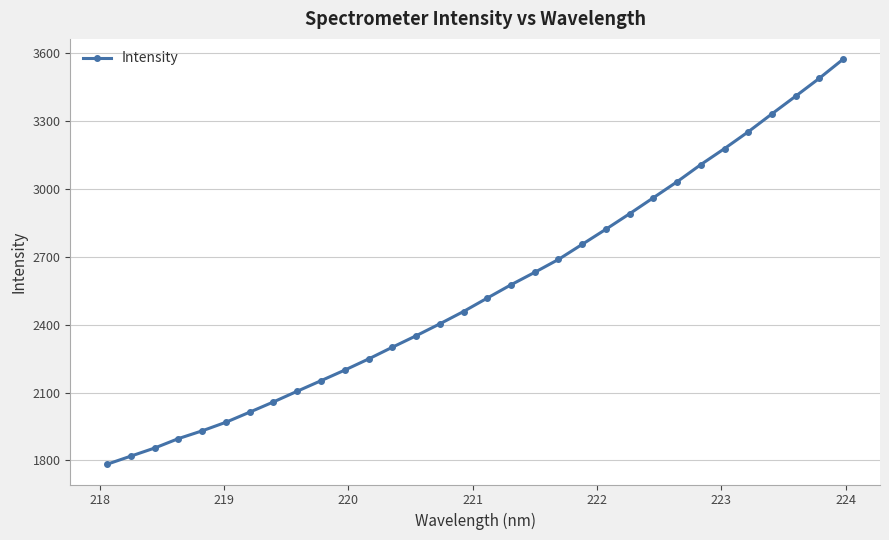

True or false: there are more than 2 points higher than both neighbors.

False